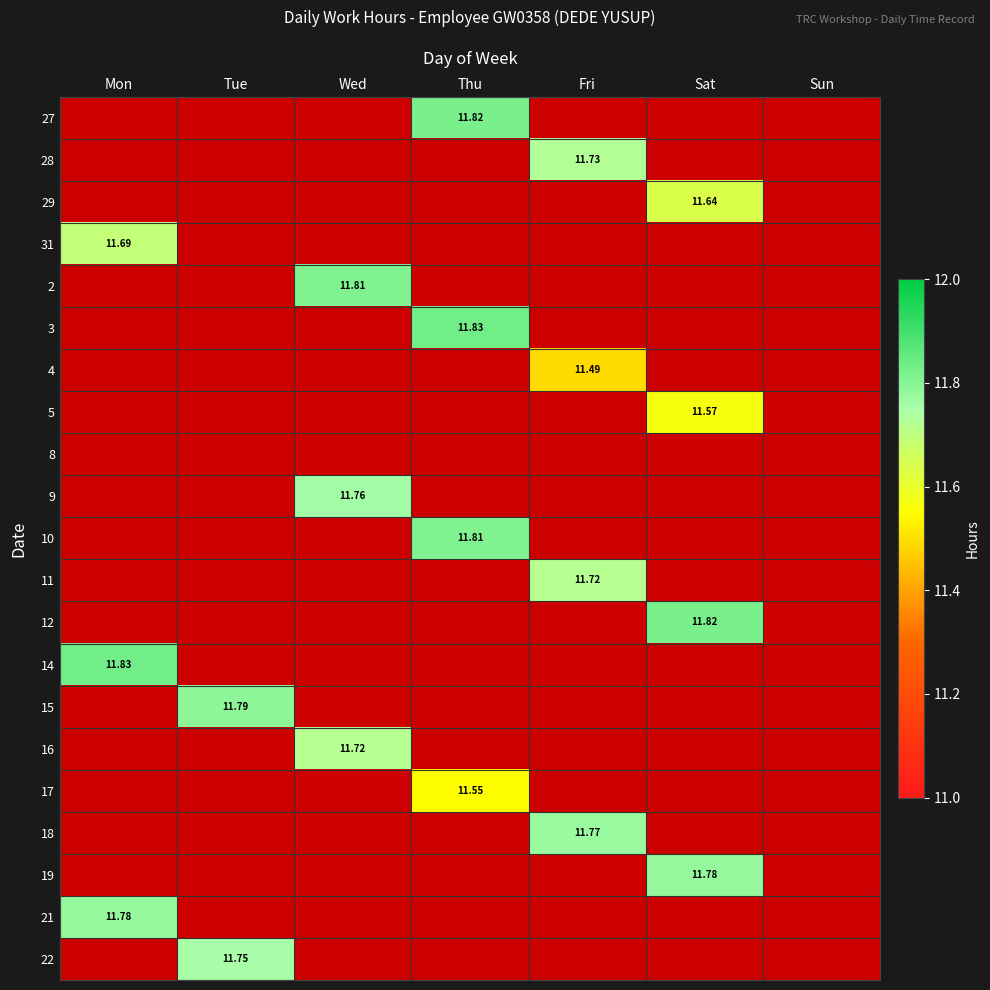

Which has a higher value, Sun or Wed?

Wed